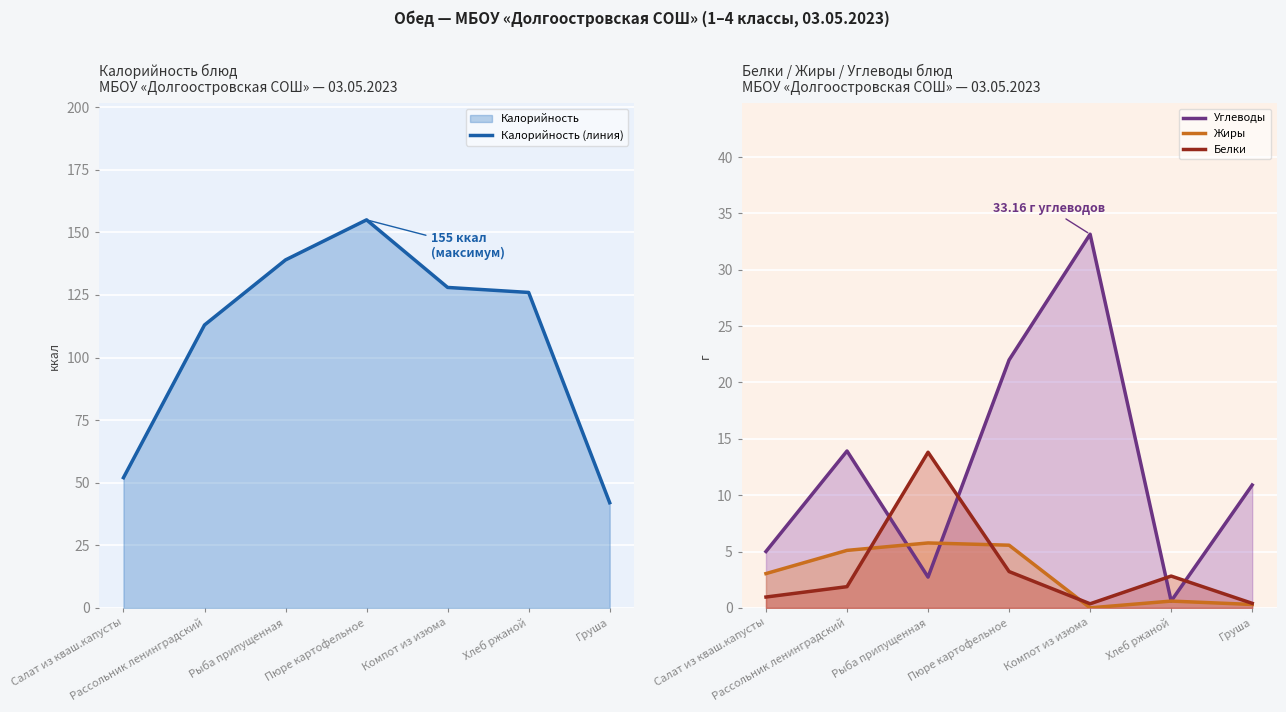

What is the difference between the Калорийность (линия) values at Компот из изюма and Хлеб ржаной?

2.0